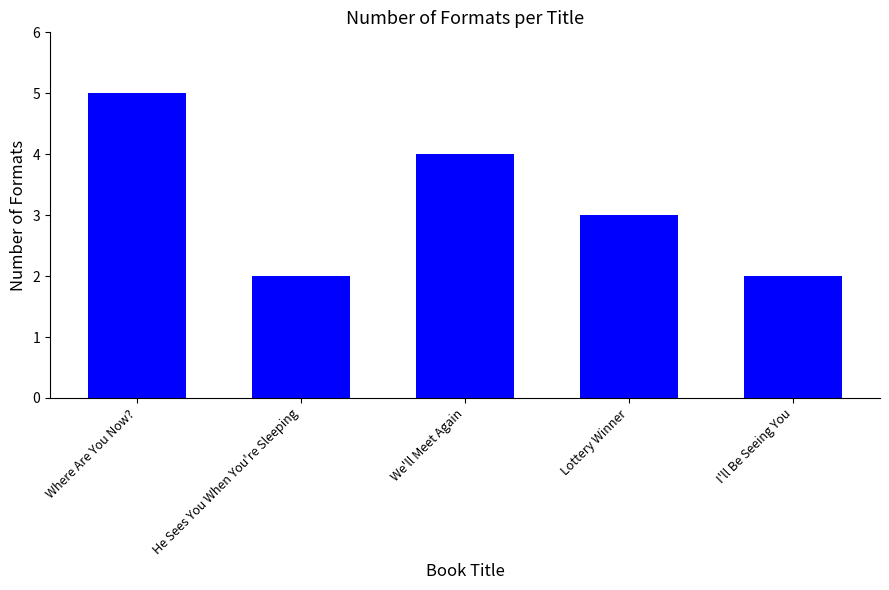

What is the change in value from Where Are You Now? to He Sees You When You're Sleeping?

-3